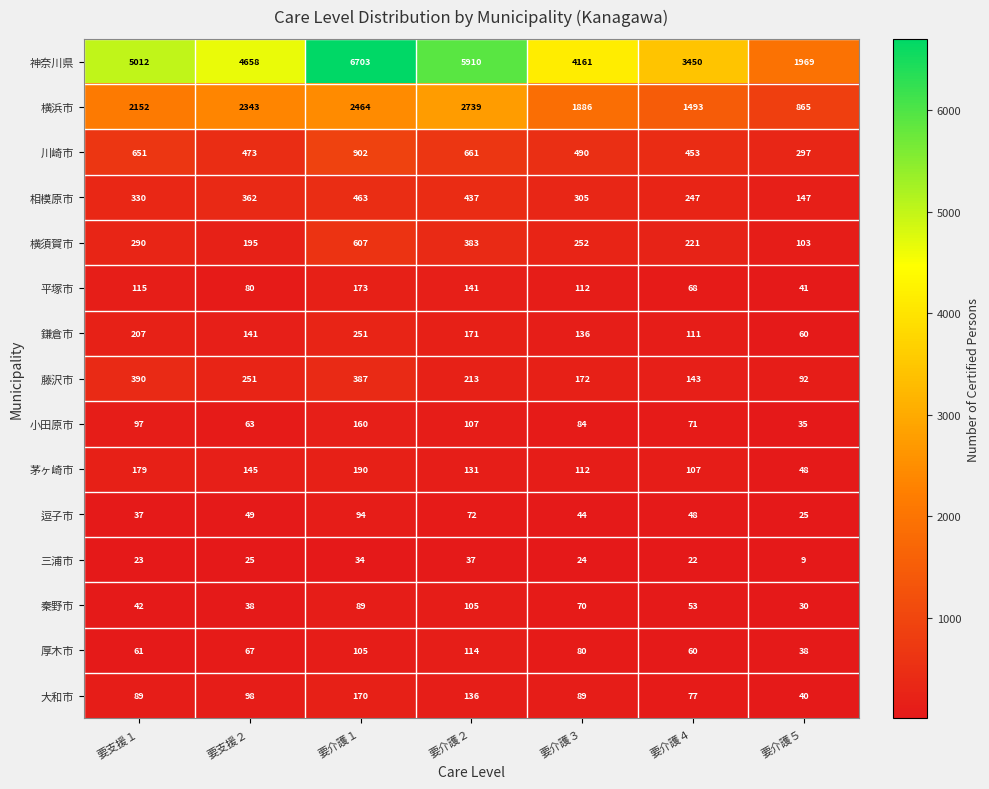

True or false: 小田原市 has a value of 32 at 要介護２.

False